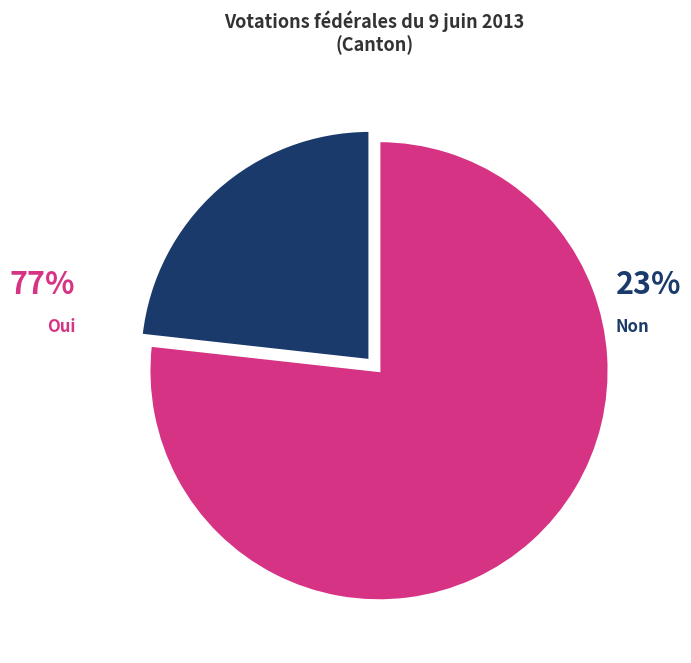

Is there a majority slice in this chart?

Yes